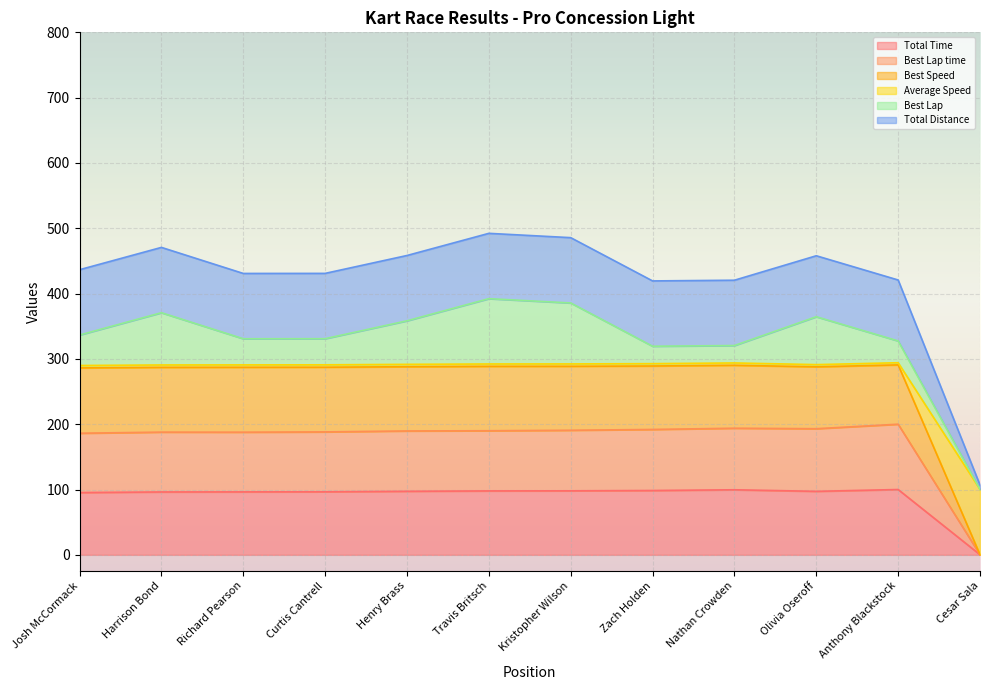

True or false: Best Lap time has a value of 312.2 at Travis Britsch.

False